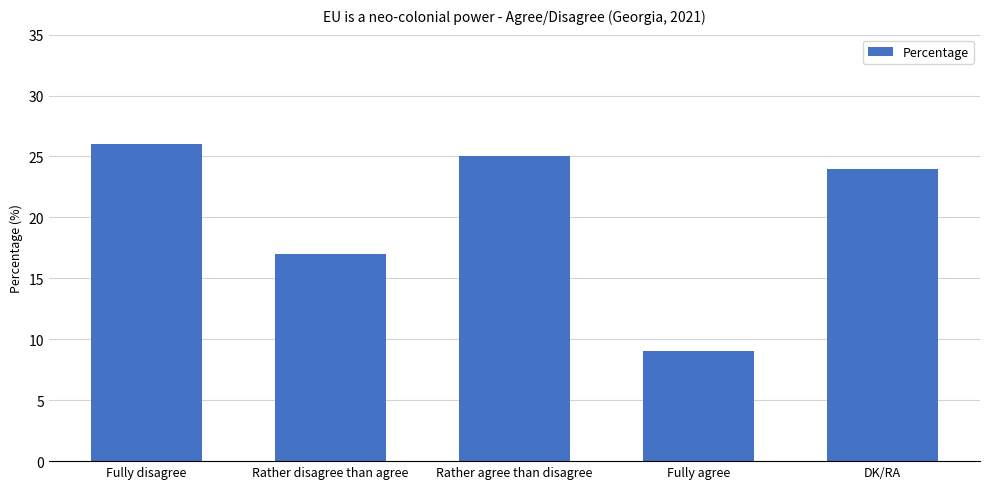

List the labels in order of value, largest first.

Fully disagree, Rather agree than disagree, DK/RA, Rather disagree than agree, Fully agree